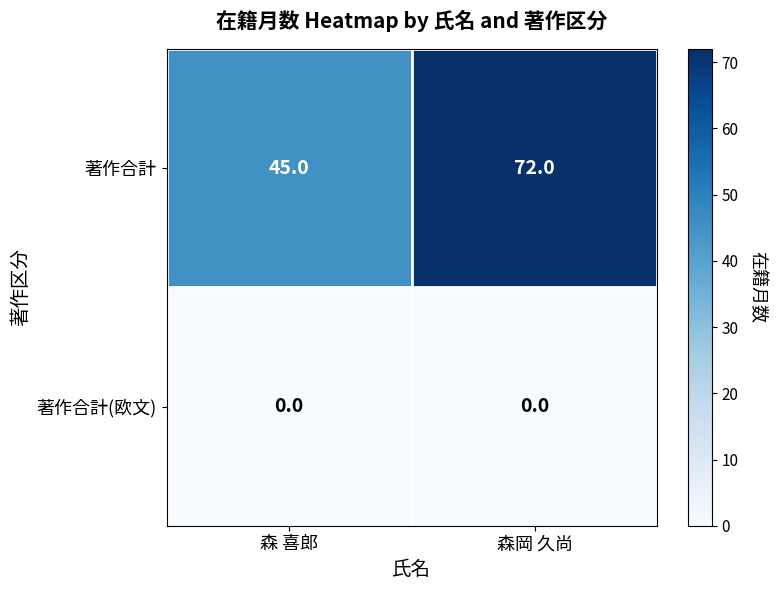

What is the total value across all series at 森岡 久尚?

72